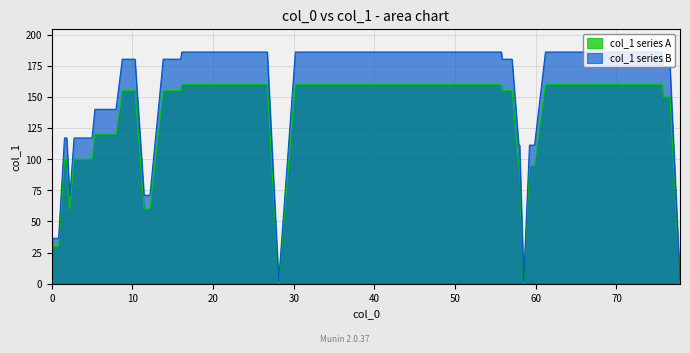

Reading left to right, extract all data points from this chart.

0.0	0.2	0.2	0.0	0.0	30.0	30.0	100.0	100.0	60.0	60.0	100.0	100.0	120.0	120.0	155.0	155.0	60.0	60.0	155.0	155.0	160.0	160.0	0.0	0.0	160.0	160.0	155.0	155.0	95.0	95.0	0.0	0.0	95.0	95.0	160.0	160.0	150.0	150.0	0.0